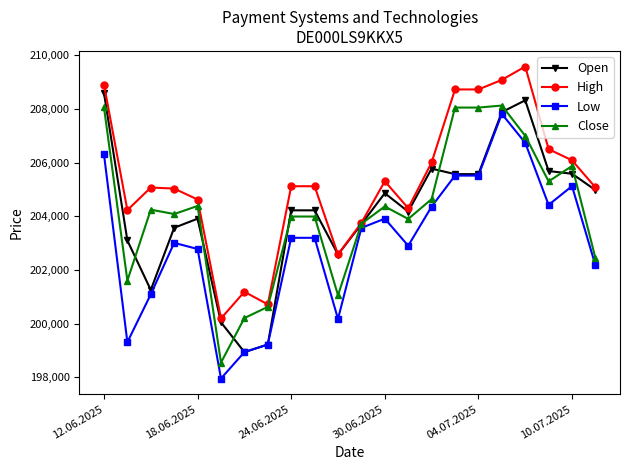

Which series has the largest total across all categories?

High